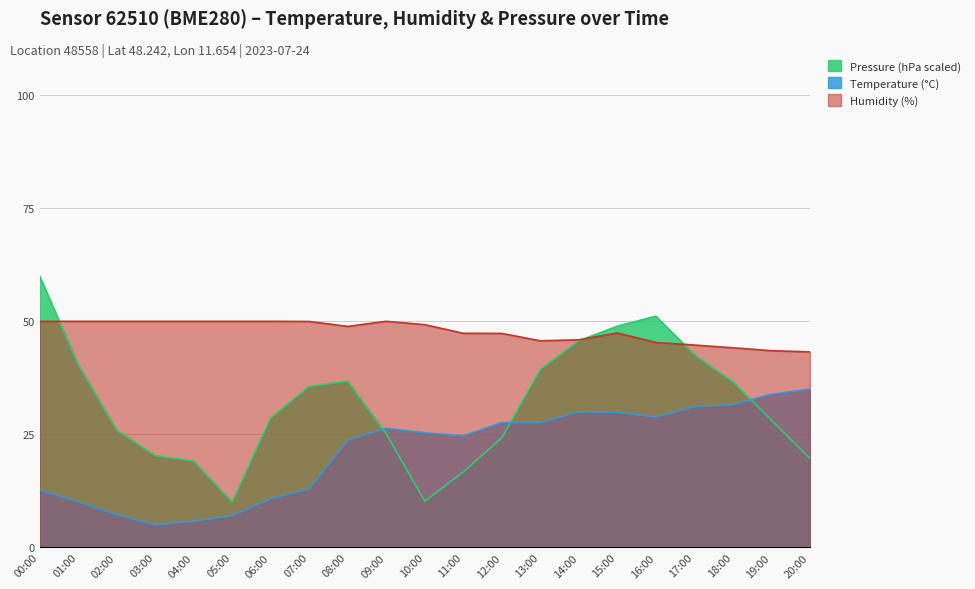

Between 14:00 and 19:00, which series saw the biggest shift?

Pressure (hPa scaled)